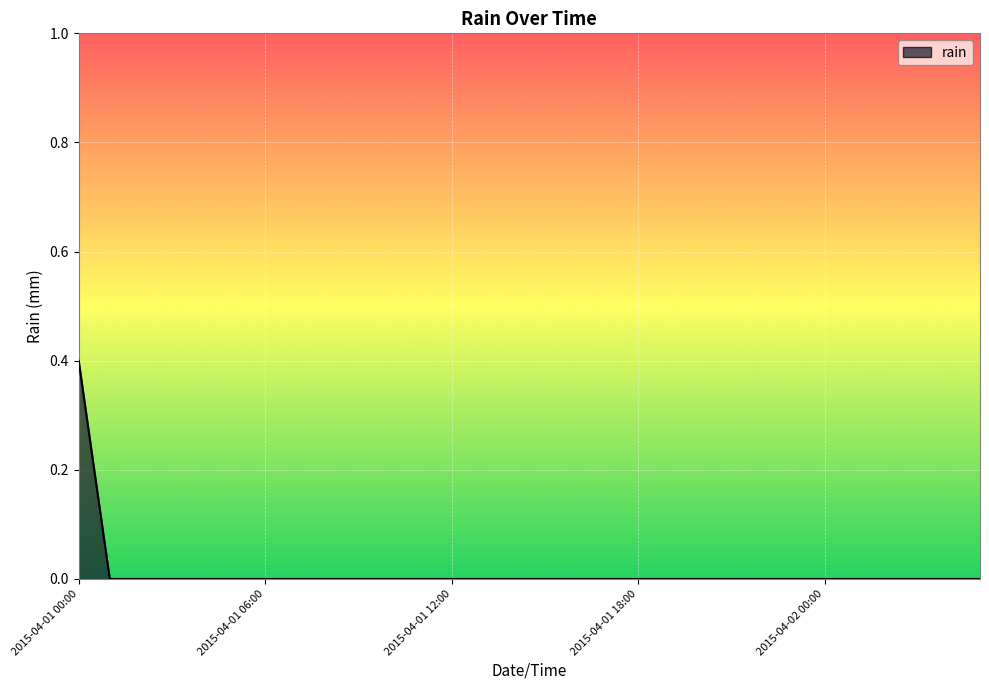

What is the difference between the maximum and minimum values?

0.4